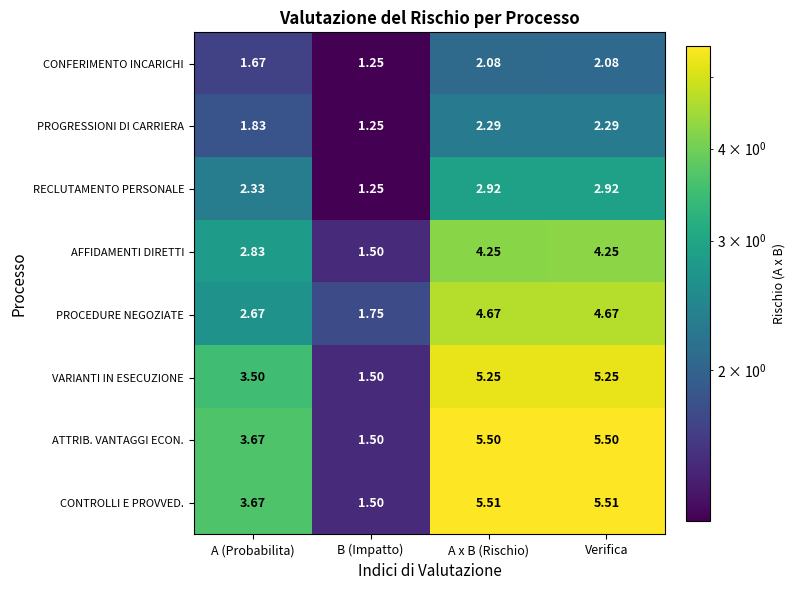

At which category does the chart reach its minimum across all series?

B (Impatto)